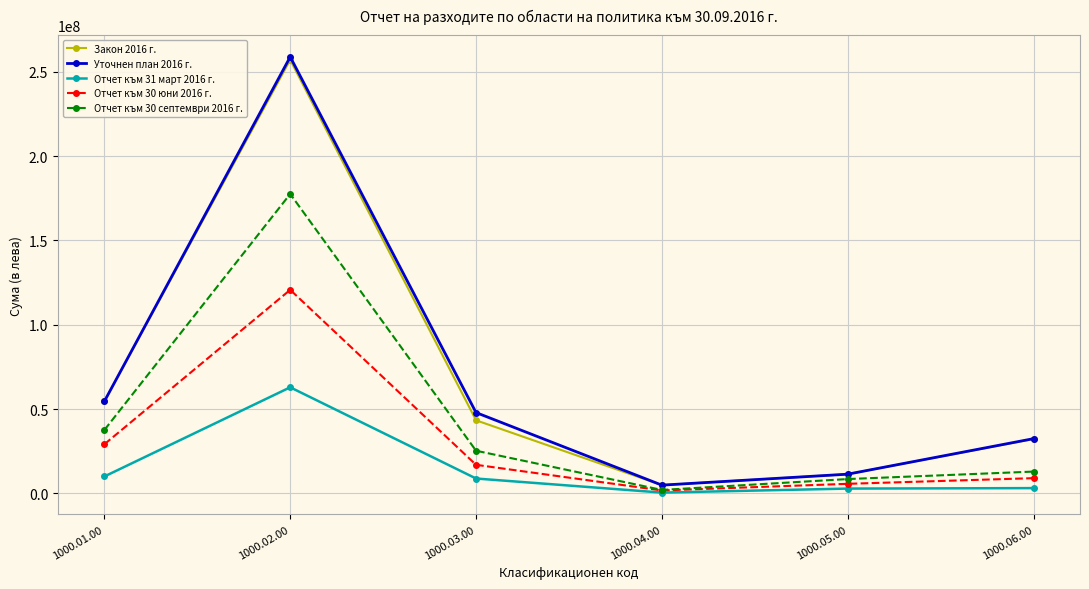

What is the label of the 6th point from the right?

1000.01.00